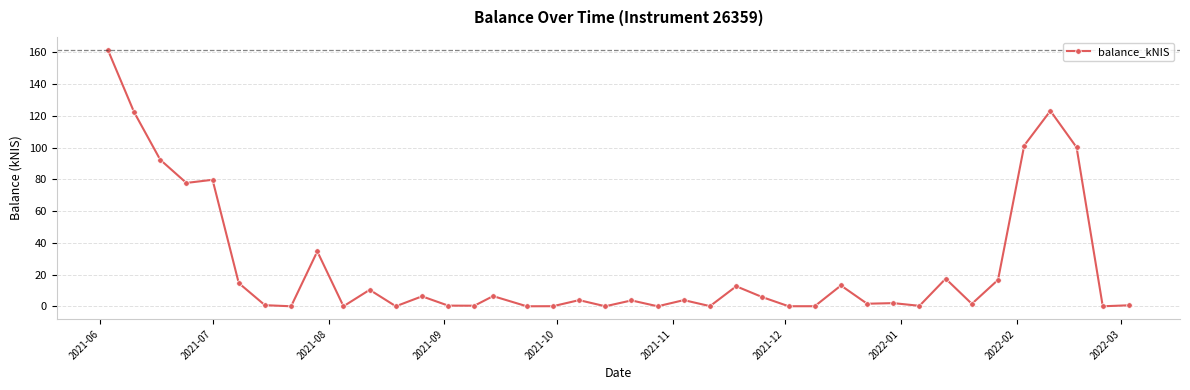

What is the value of the 6th point from the left?

14.6